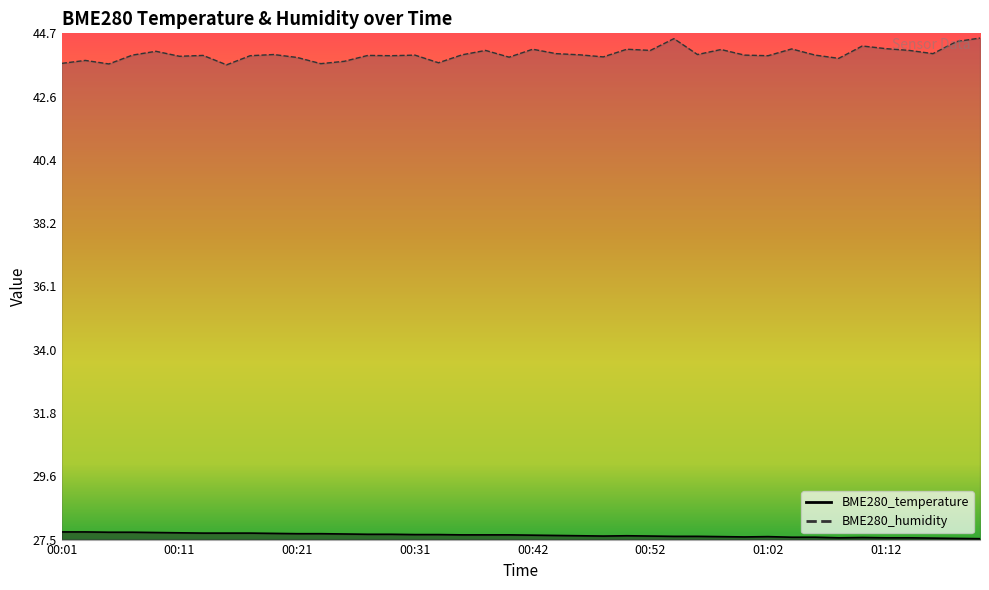

True or false: BME280_temperature and BME280_humidity cross at least once.

False